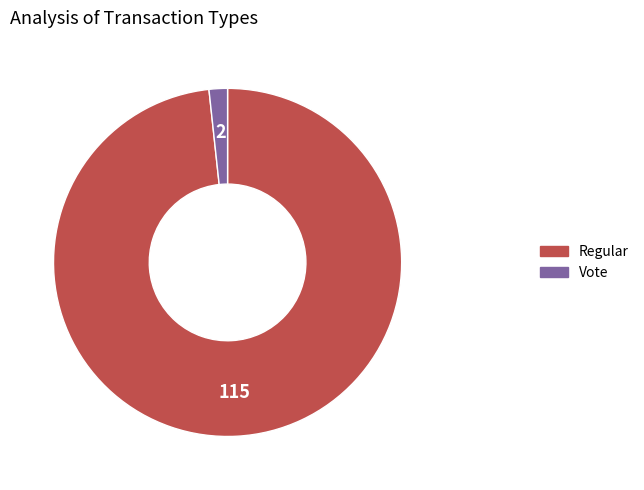

Does any single category account for the majority?

Yes